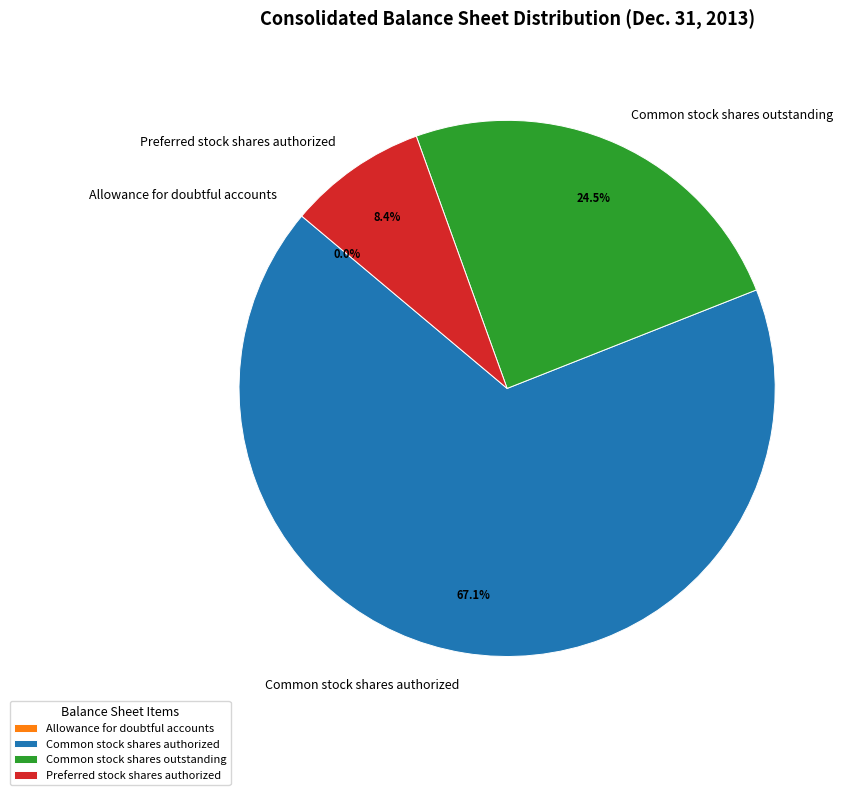

Is there any slice that represents more than half of the pie?

Yes